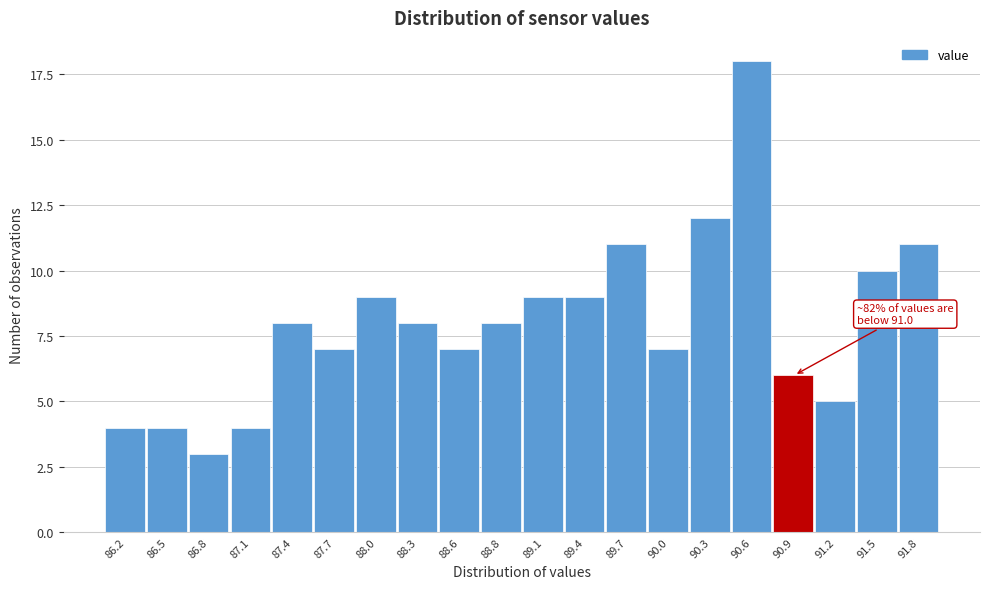

Reading left to right, transcribe all the data shown in this chart.

86.2=4	86.5=4	86.8=3	87.1=4	87.4=8	87.7=7	88.0=9	88.3=8	88.6=7	88.8=8	89.1=9	89.4=9	89.7=11	90.0=7	90.3=12	90.6=18	90.9=6	91.2=5	91.5=10	91.8=11